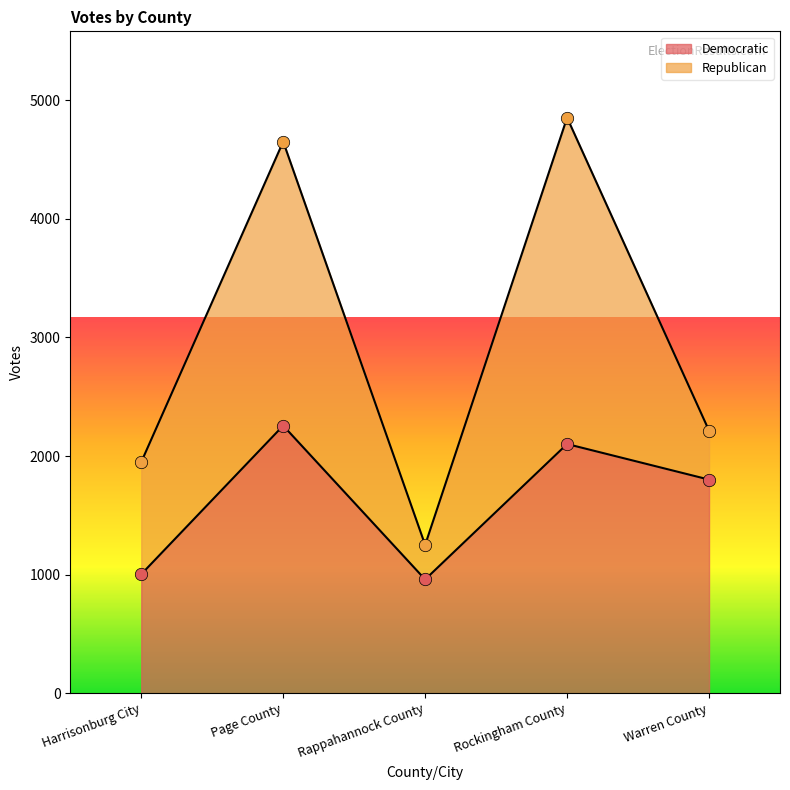

Which has a higher value, Harrisonburg City or Rappahannock County?

Harrisonburg City